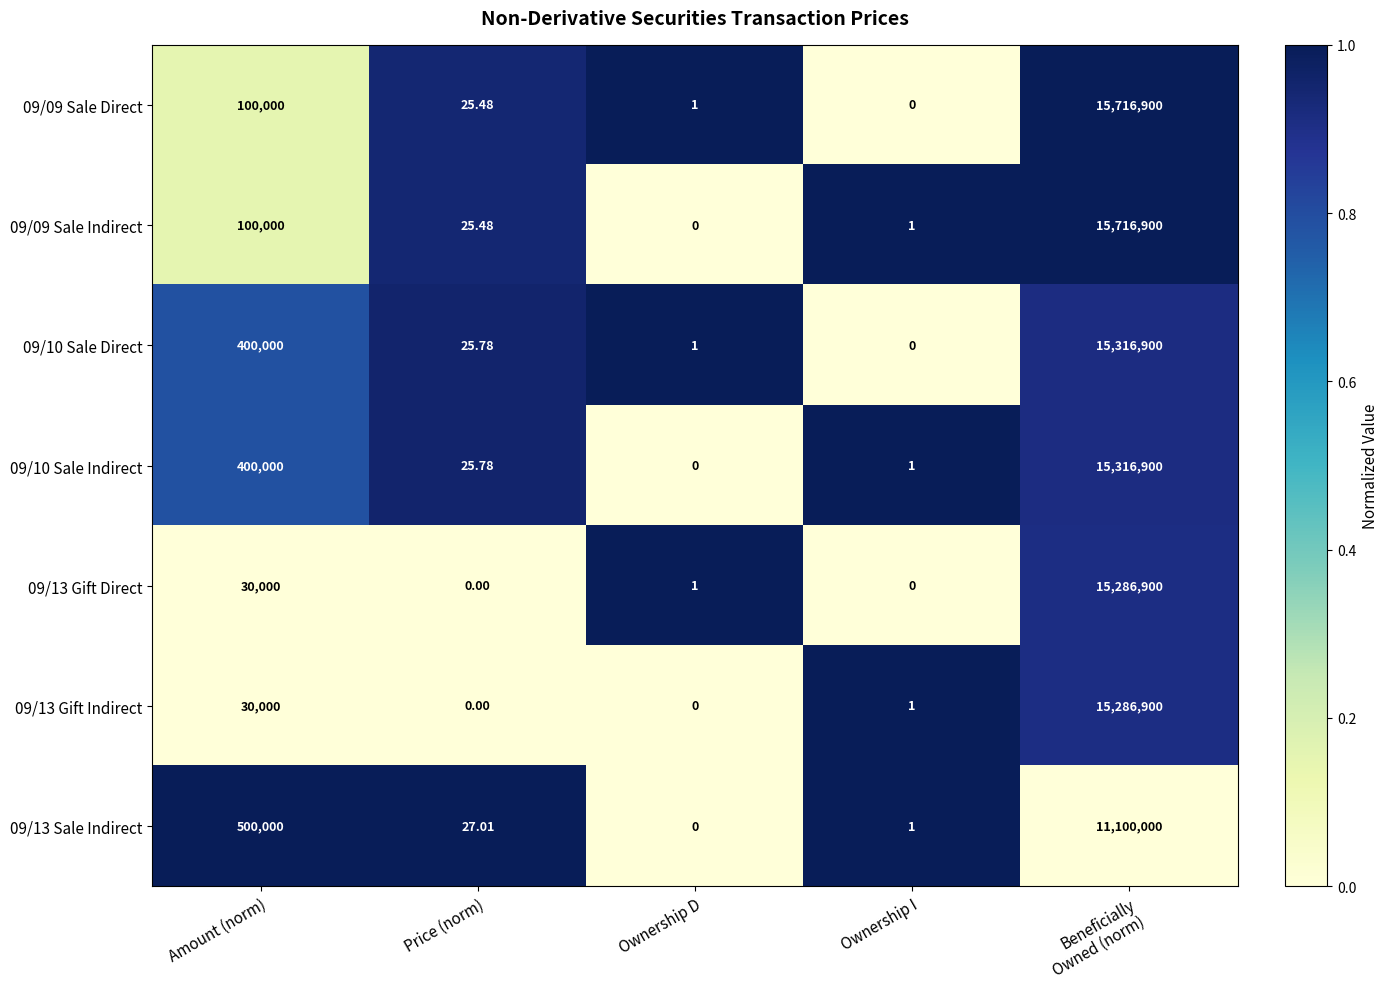

Is the value of 09/13 Sale Indirect at Ownership I greater than the value of 09/10 Sale Indirect at Amount (norm)?

No